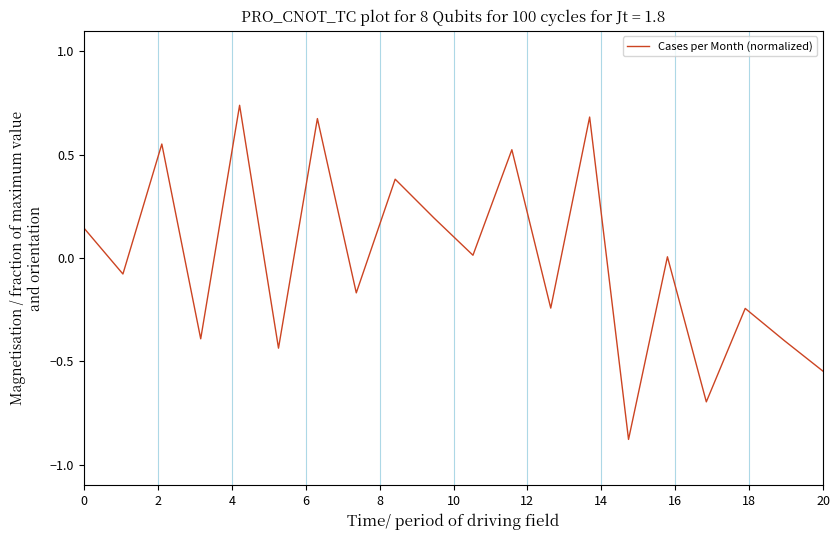

What is the difference between the maximum and minimum values?

1.6